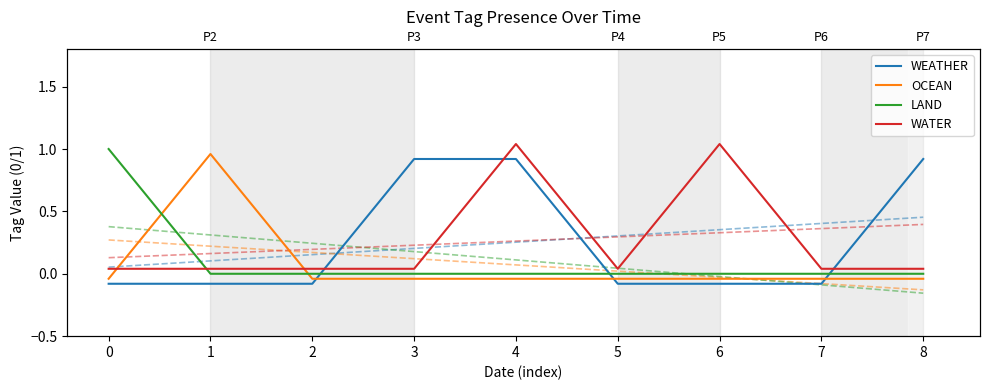

What is the highest value of the LAND series?

1.0